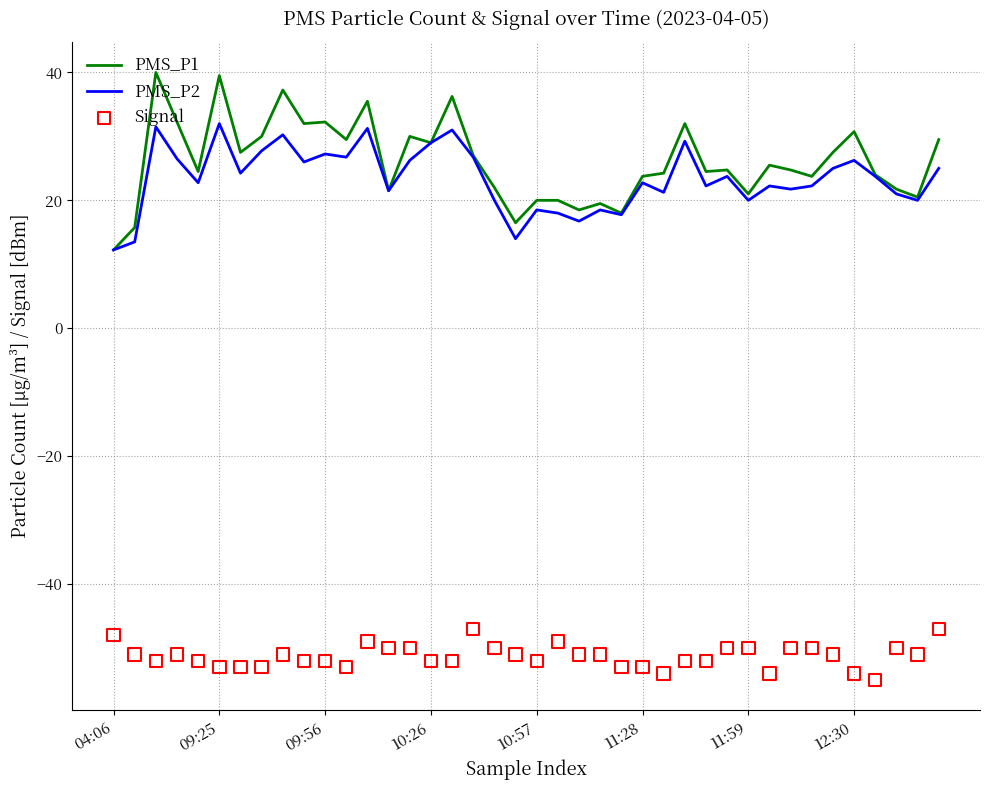

Which series has the widest spread of Y values?

PMS_P1